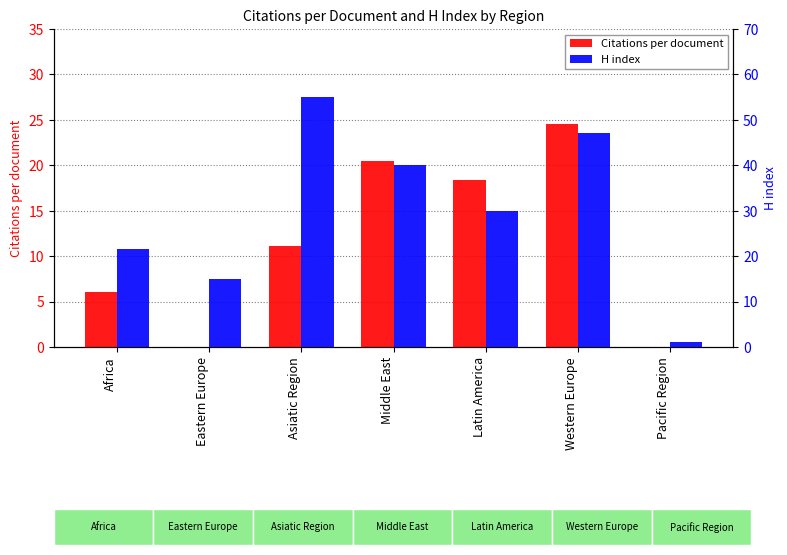

How many data points in Citations per document are less than 11?

3